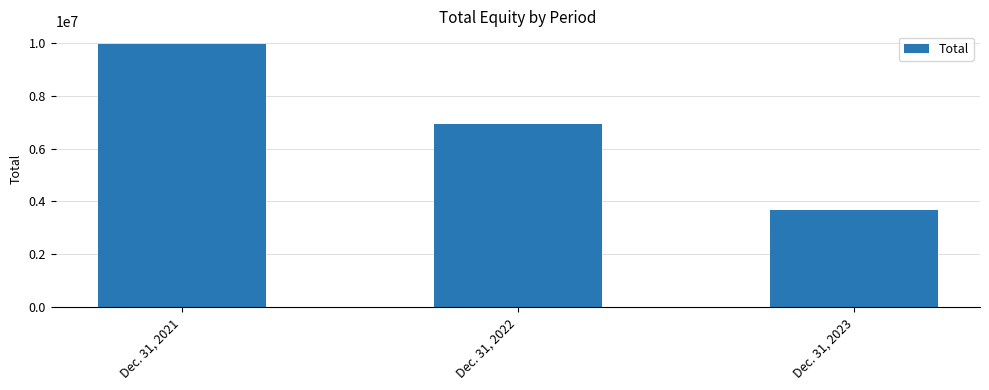

How many data points are less than 6917558?

1